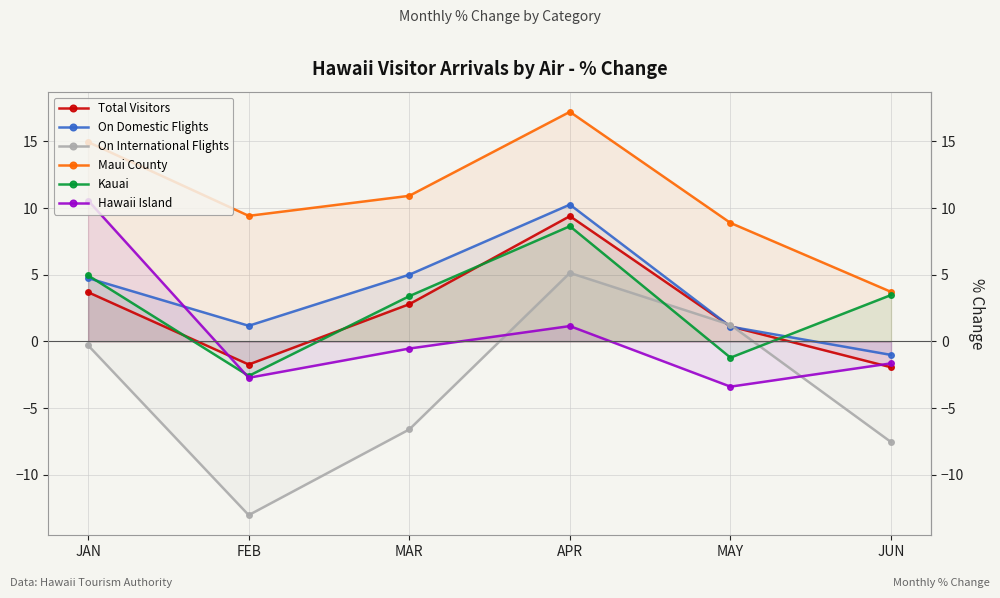

Reading right to left, list all the values displayed in this chart.

Total Visitors: JUN=-1.9	MAY=1.1	APR=9.4	MAR=2.8	FEB=-1.7	JAN=3.7
On Domestic Flights: JUN=-1.0	MAY=1.1	APR=10.3	MAR=5.0	FEB=1.2	JAN=4.7
On International Flights: JUN=-7.5	MAY=1.2	APR=5.1	MAR=-6.6	FEB=-13.0	JAN=-0.3
Maui County: JUN=3.7	MAY=8.9	APR=17.2	MAR=10.9	FEB=9.4	JAN=14.9
Kauai: JUN=3.5	MAY=-1.2	APR=8.6	MAR=3.4	FEB=-2.6	JAN=4.9
Hawaii Island: JUN=-1.6	MAY=-3.4	APR=1.2	MAR=-0.5	FEB=-2.7	JAN=10.6